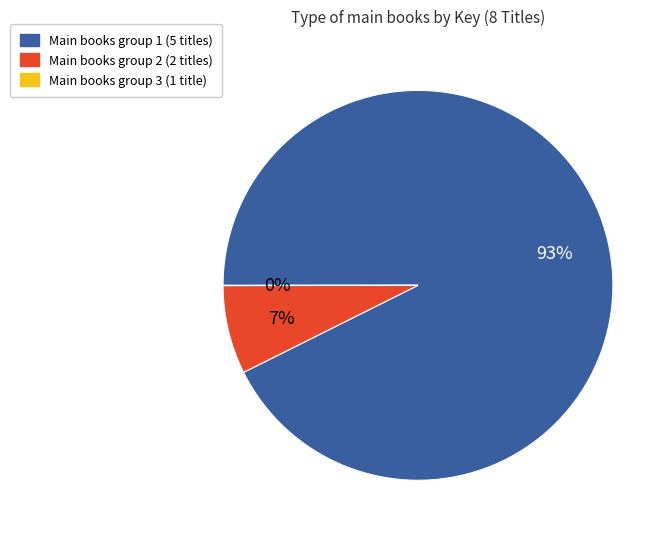

To the nearest percent, what is the average slice percentage?

33%